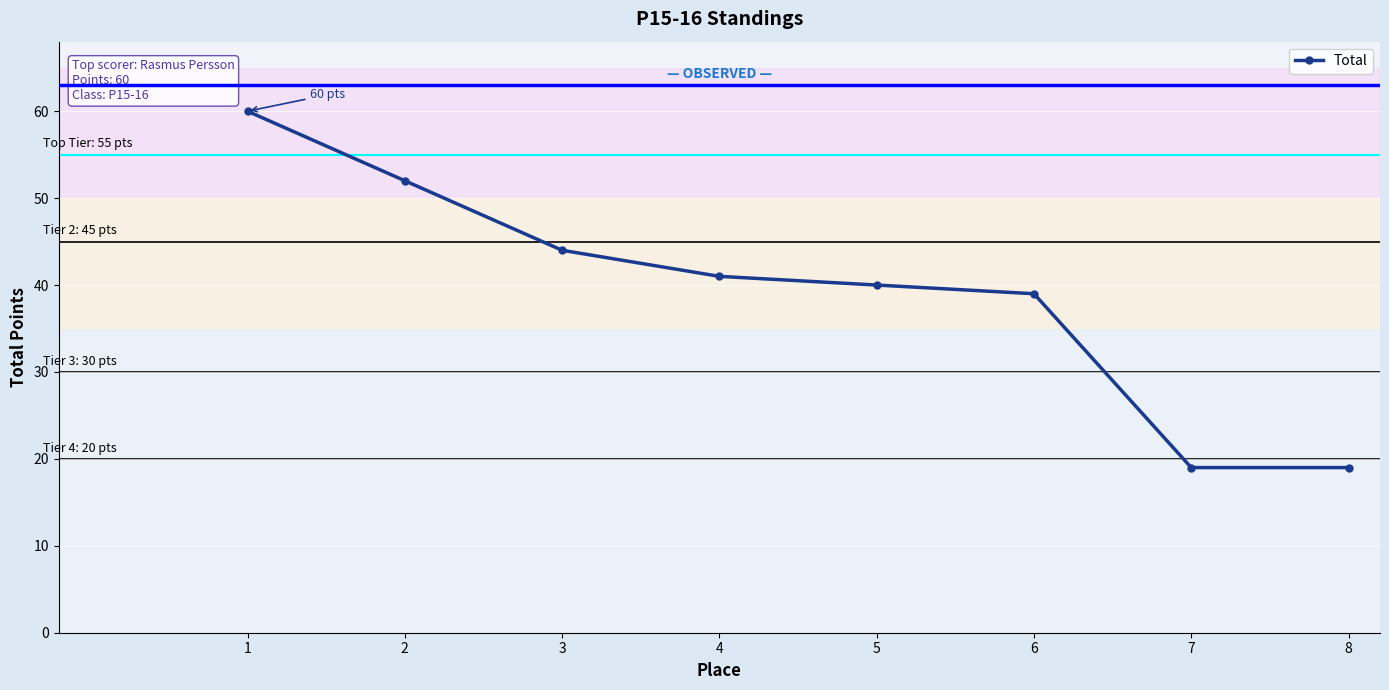

Which has a higher value, 4 or 1?

1